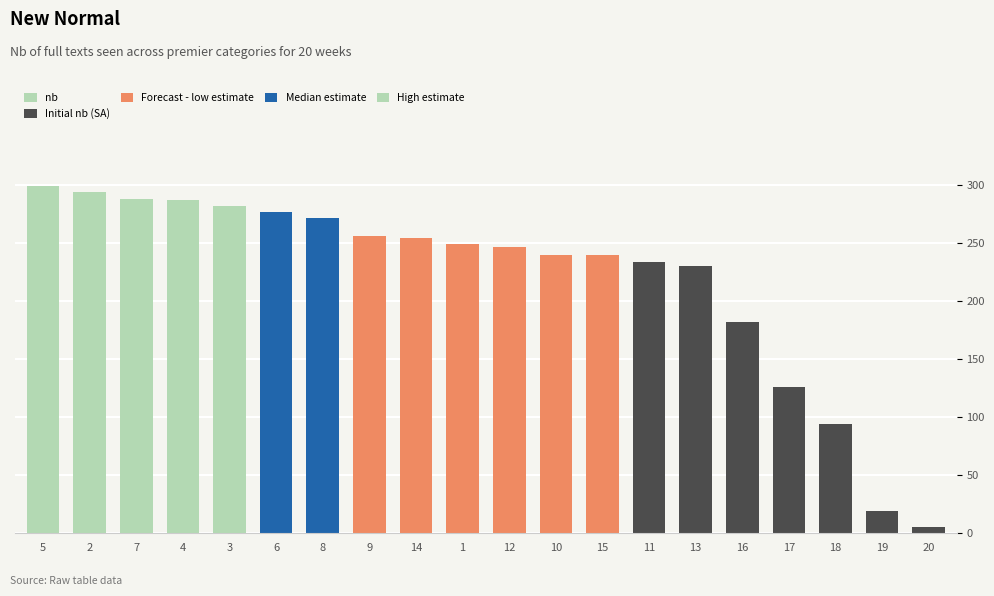

What is the difference between the maximum and minimum values?

294